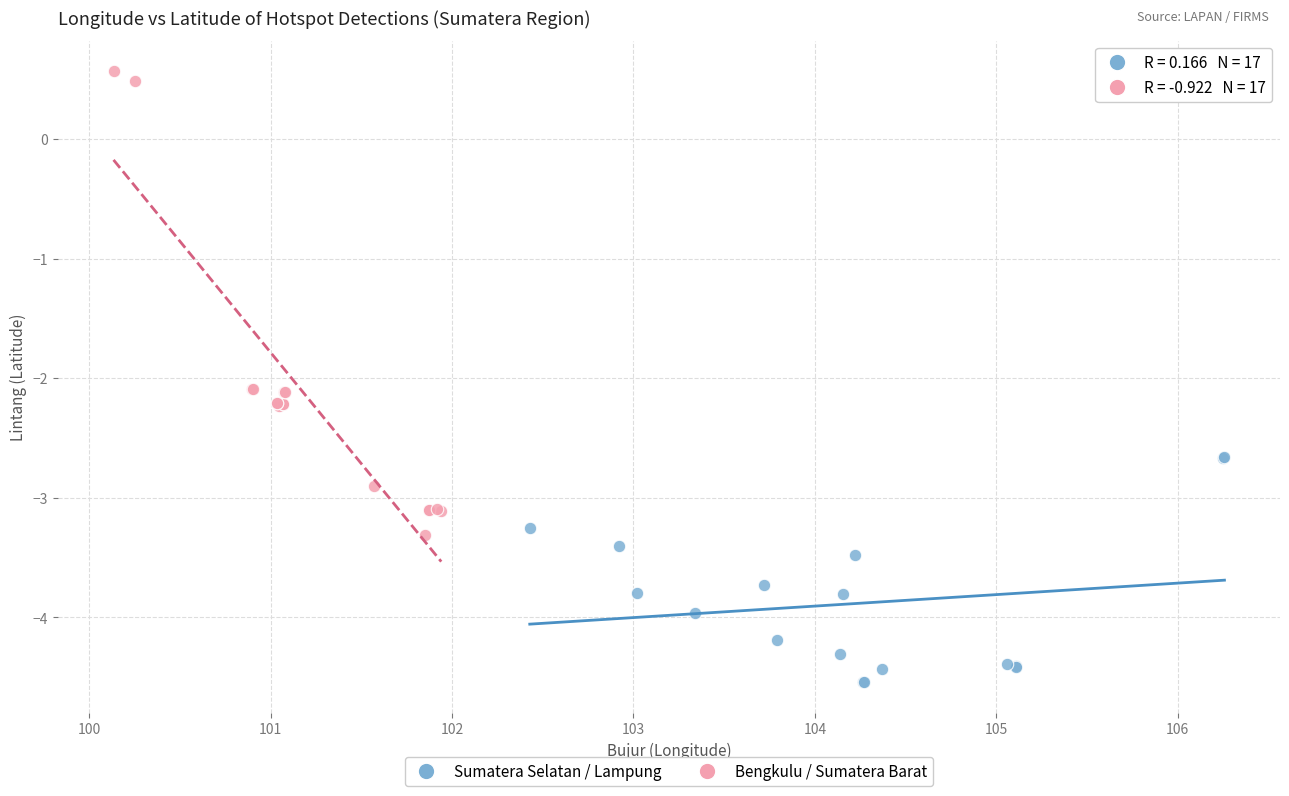

Which series contains the lowest Y value?

Sumatera Selatan / Lampung